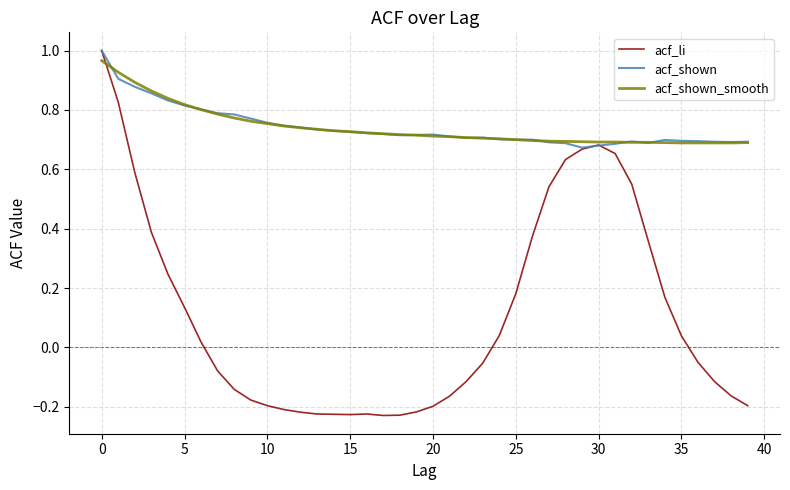

Which series has the largest range (max minus min)?

acf_li